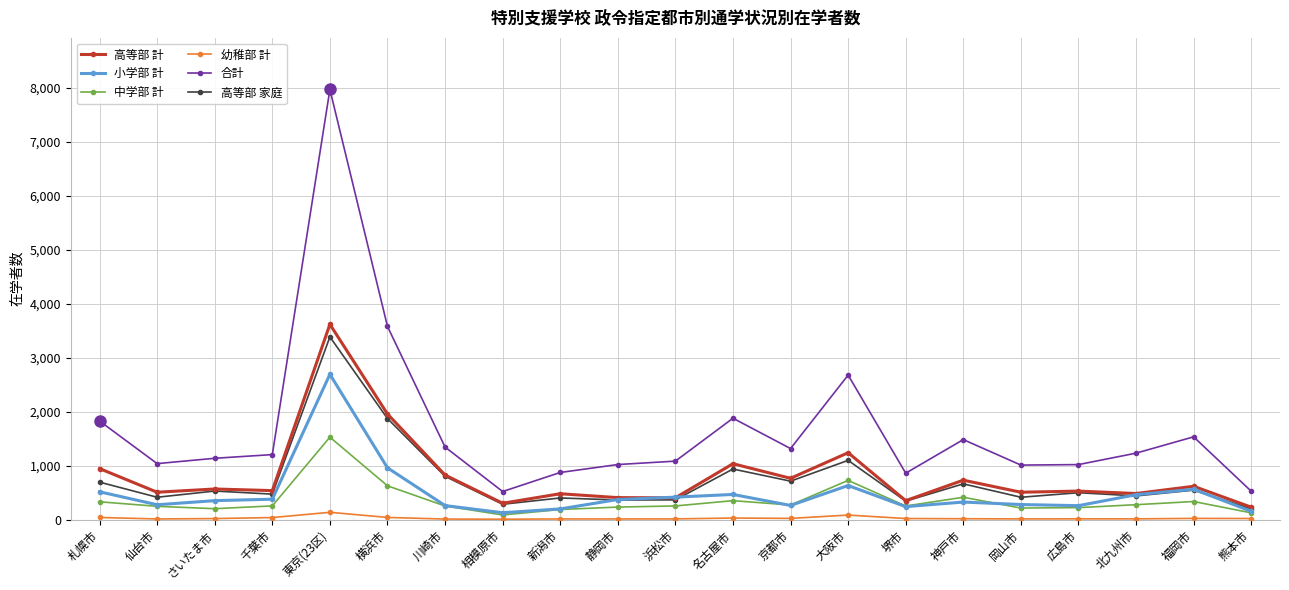

What is the highest value of the 高等部 計 series?

3617